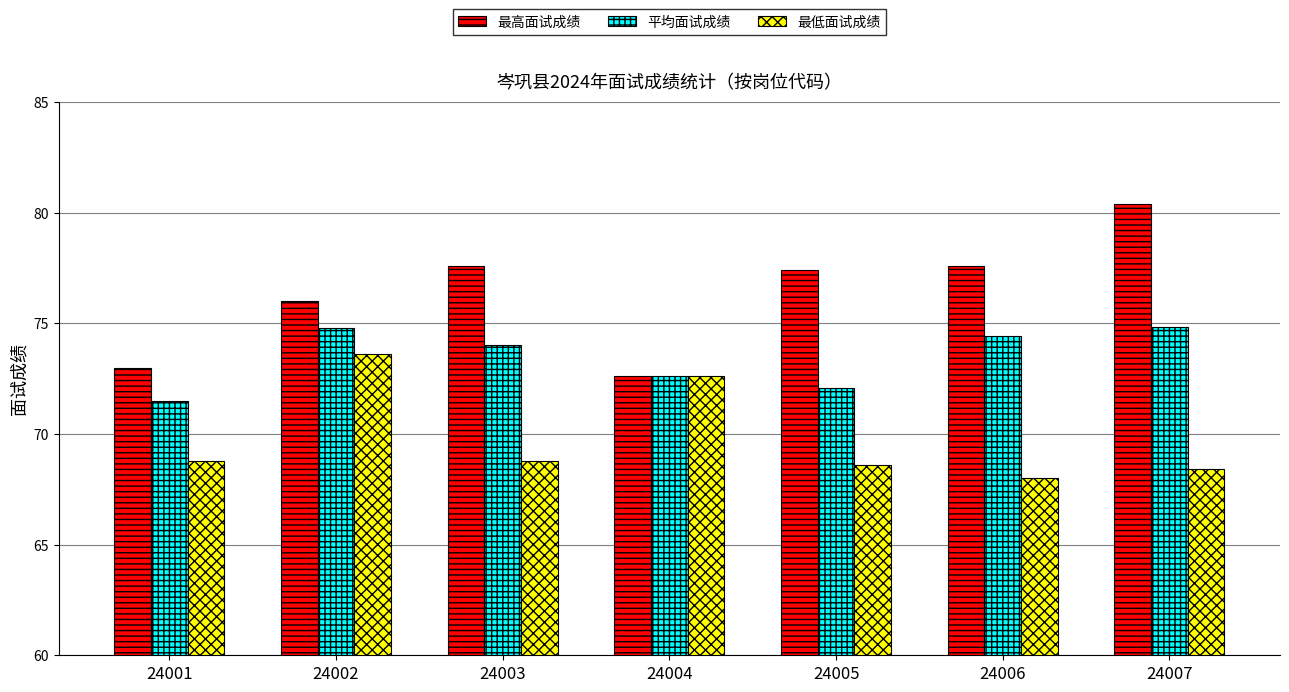

The 平均面试成绩 series shows 74.8 at 24007. True or false?

True